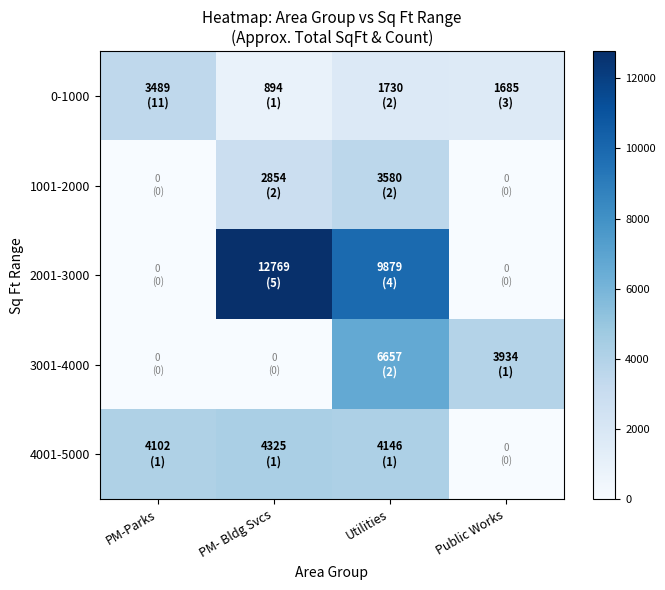

Reading left to right, transcribe all the data shown in this chart.

0-1000: PM-Parks=3489	PM- Bldg Svcs=894	Utilities=1730	Public Works=1685
1001-2000: PM-Parks=0	PM- Bldg Svcs=2854	Utilities=3580	Public Works=0
2001-3000: PM-Parks=0	PM- Bldg Svcs=12769	Utilities=9879	Public Works=0
3001-4000: PM-Parks=0	PM- Bldg Svcs=0	Utilities=6657	Public Works=3934
4001-5000: PM-Parks=4102	PM- Bldg Svcs=4325	Utilities=4146	Public Works=0